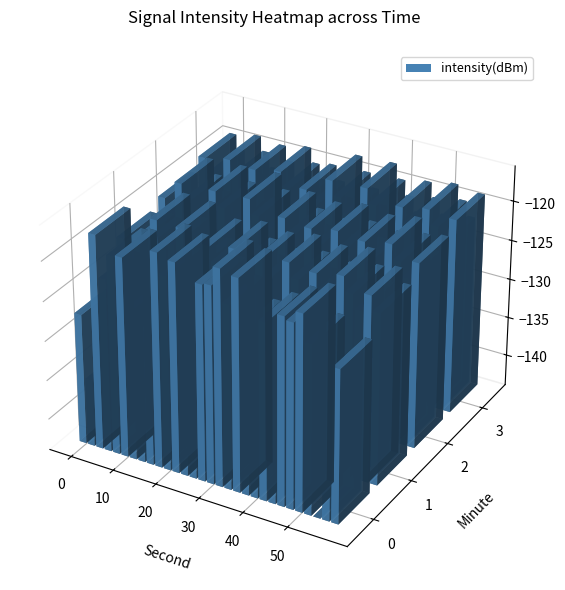

How many values in the 0 series exceed -121?

14